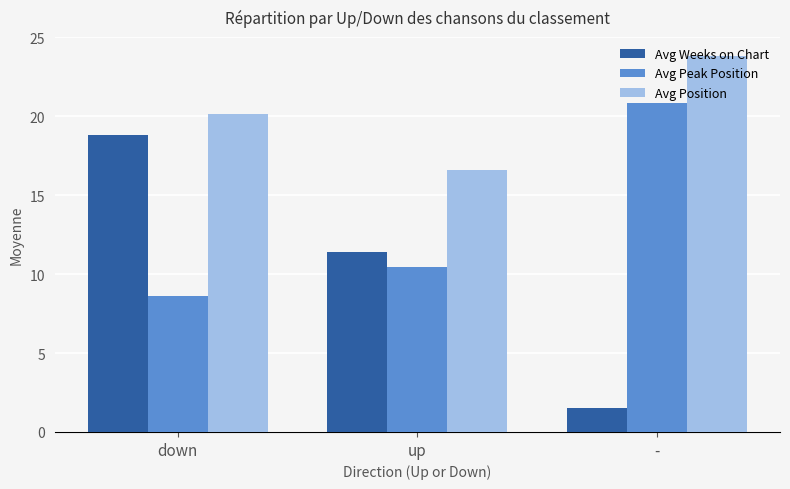

At which category does the chart reach its minimum across all series?

-